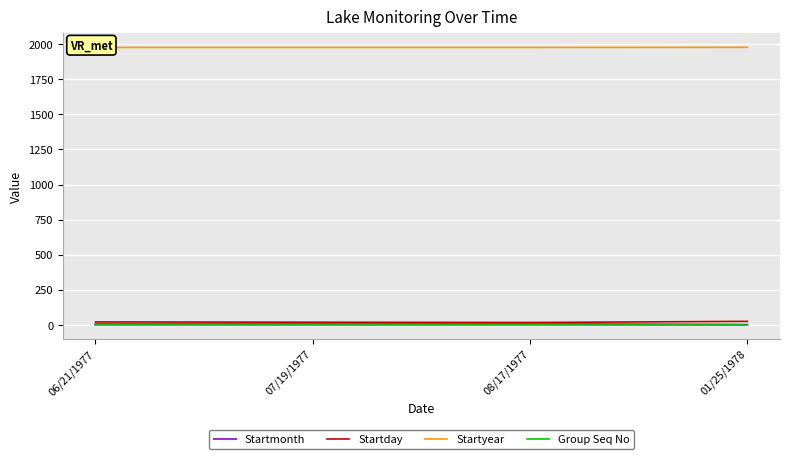

Rank the series at 06/21/1977 from highest to lowest value.

Startyear, Startday, Startmonth, Group Seq No